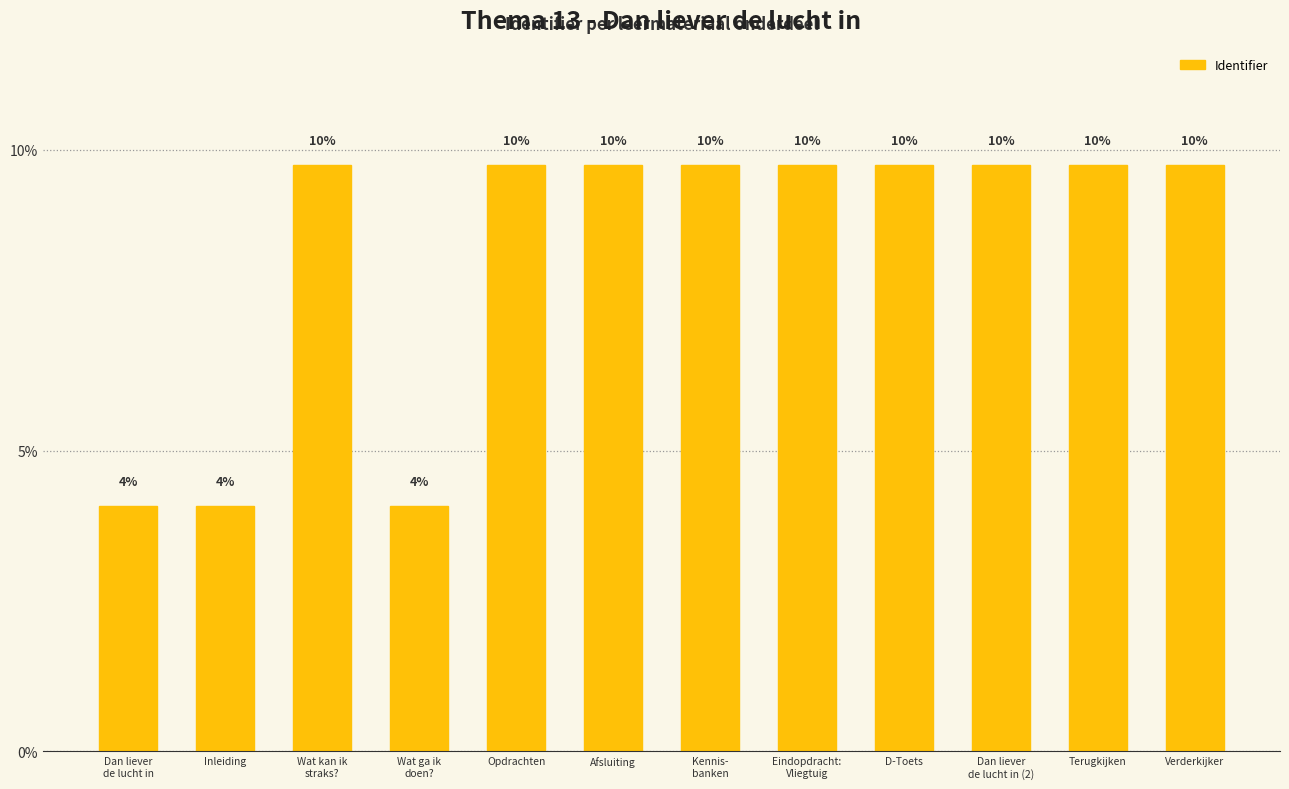

Rank the categories by value from highest to lowest.

Dan liever
de lucht in (2), D-Toets, Verderkijker, Terugkijken, Eindopdracht:
Vliegtuig, Kennis-
banken, Afsluiting, Opdrachten, Wat kan ik
straks?, Wat ga ik
doen?, Inleiding, Dan liever
de lucht in